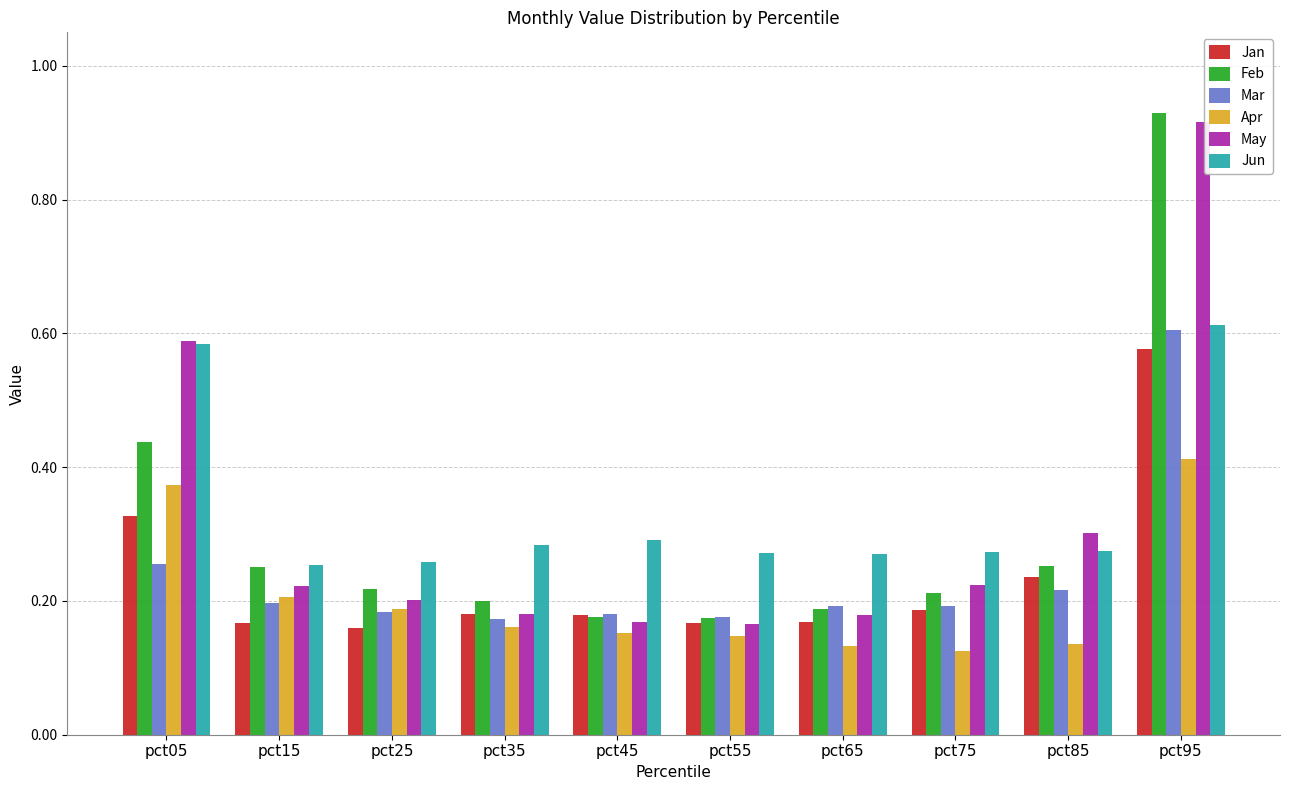

At which category does the chart reach its peak across all series?

pct95